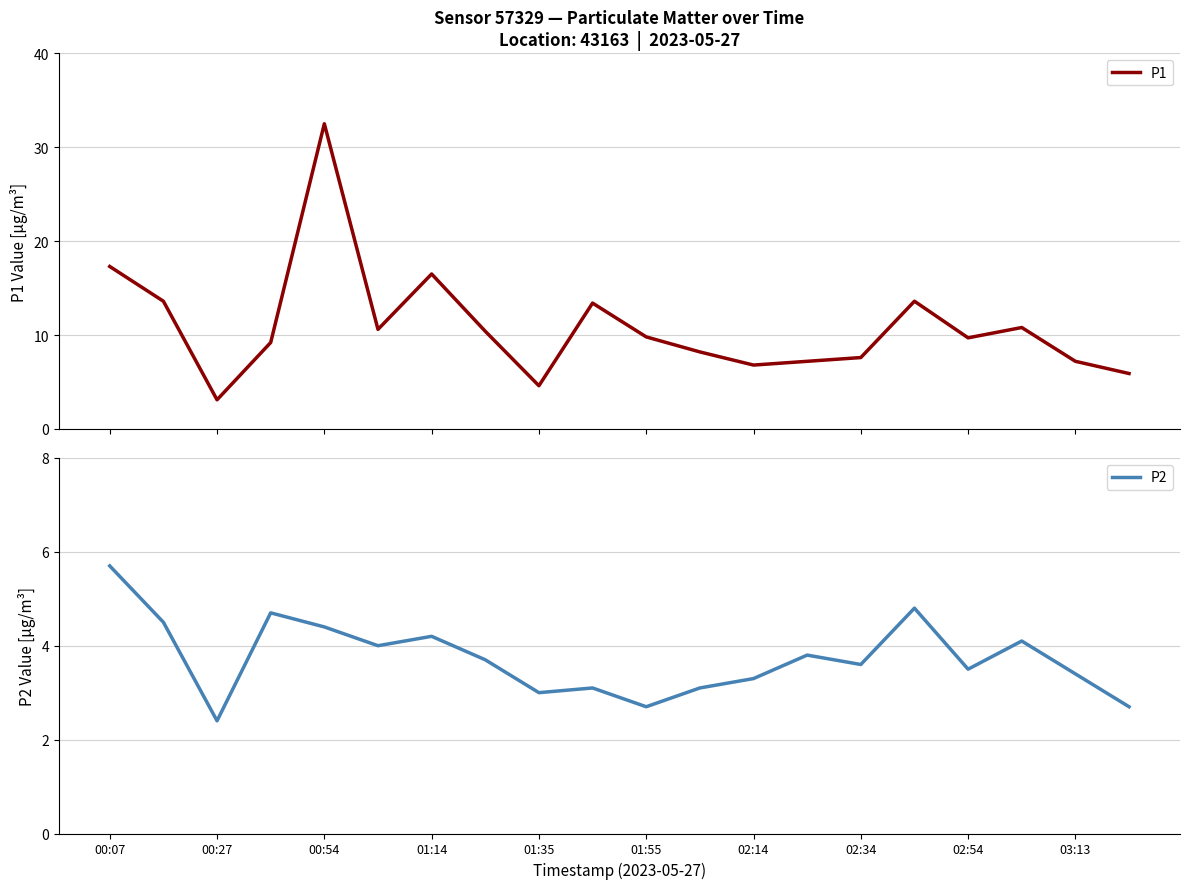

What is the greatest value displayed?

32.5